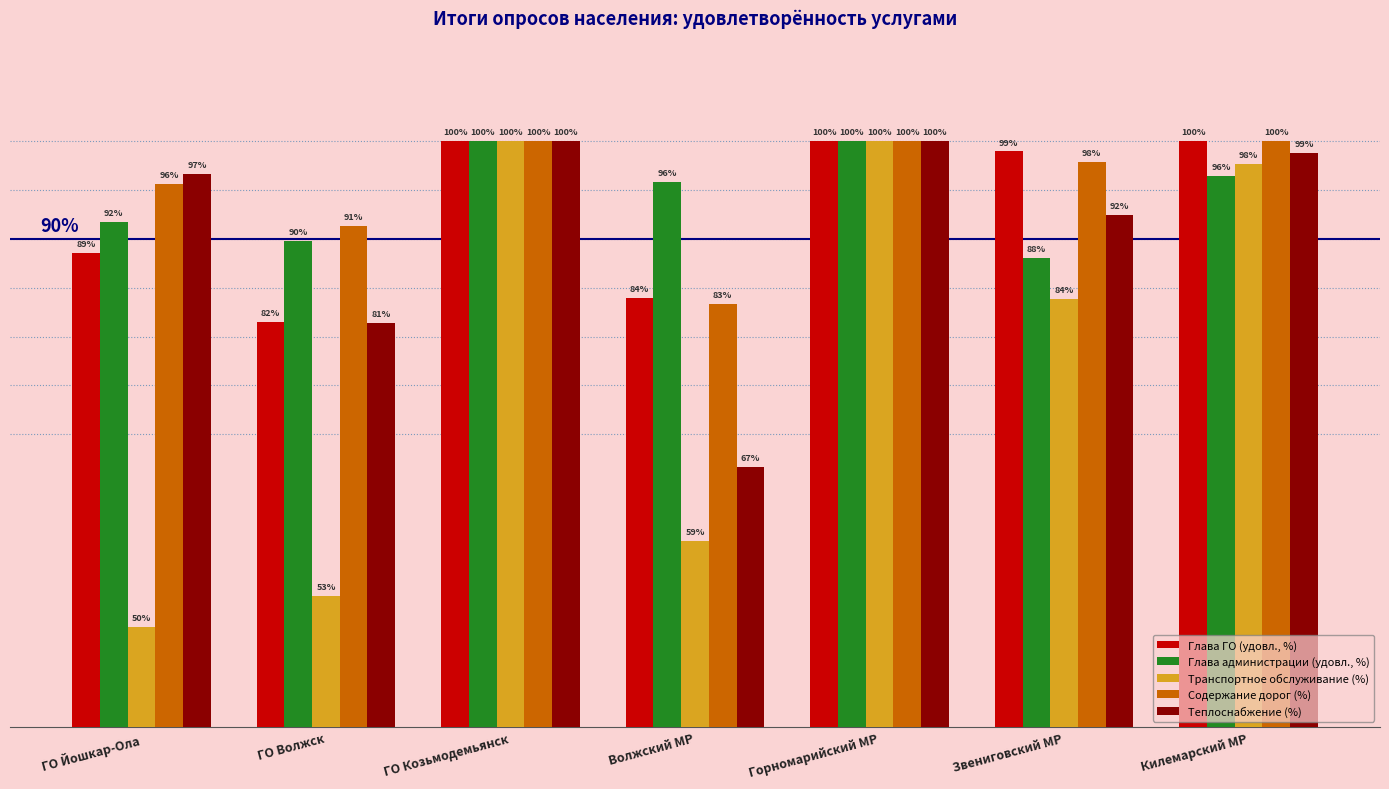

At which label does Теплоснабжение (%) first exceed 96?

ГО Йошкар-Ола